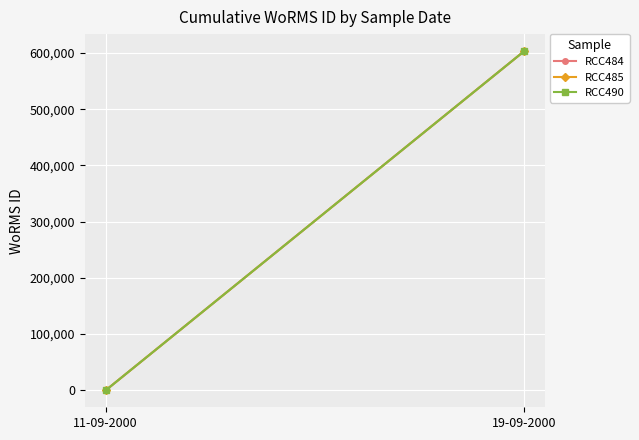

What is the sum of all RCC485 values?

603429